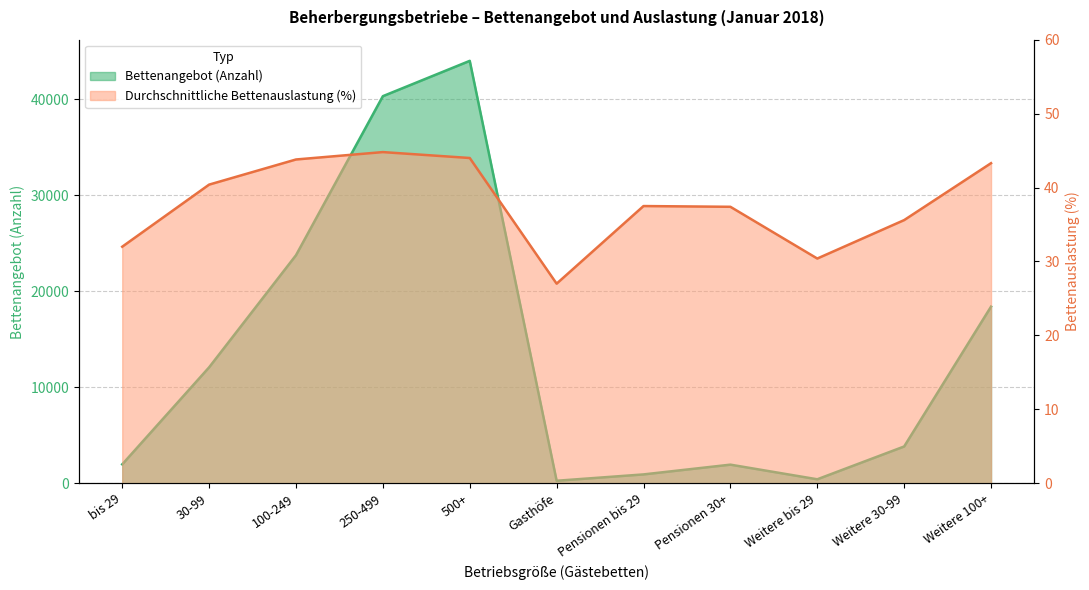

Which series has the widest spread of values?

Bettenangebot (Anzahl)